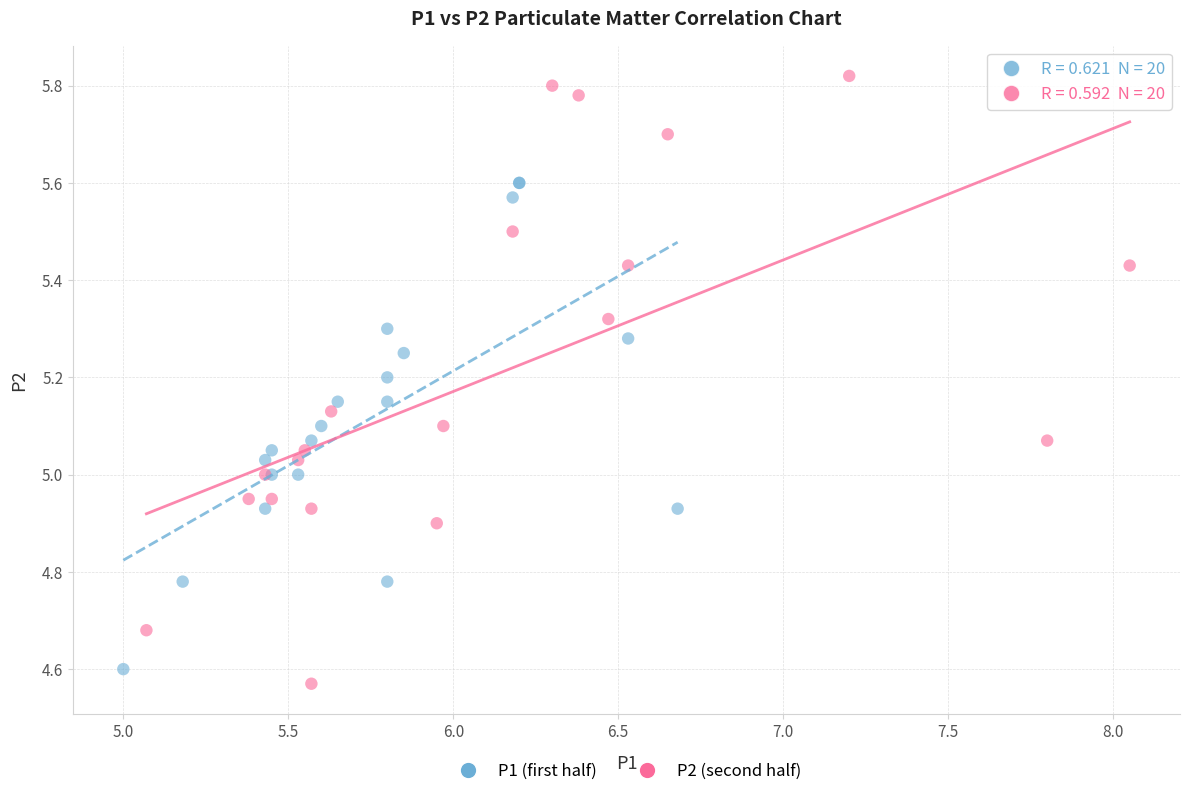

Which series has the largest Y range (max minus min)?

P2 (second half)